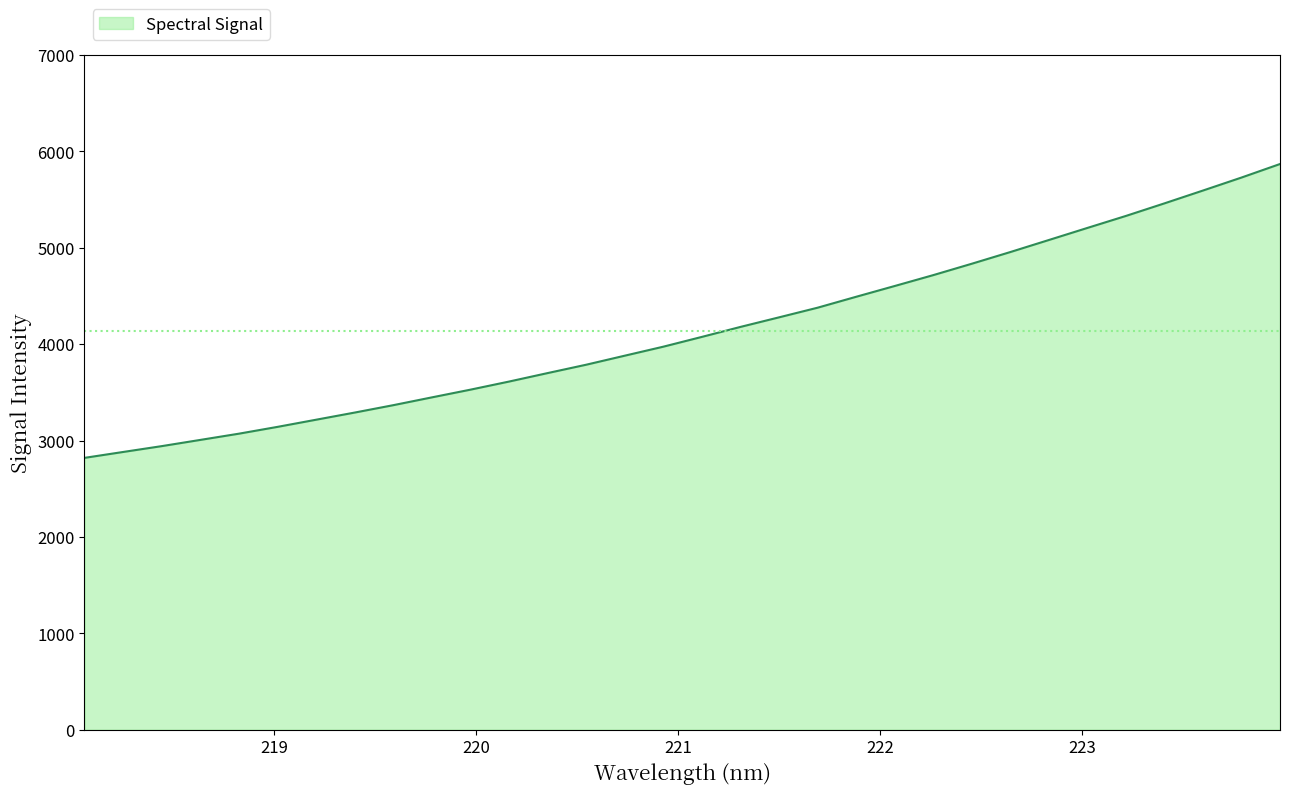

What is the greatest value displayed?

5868.6